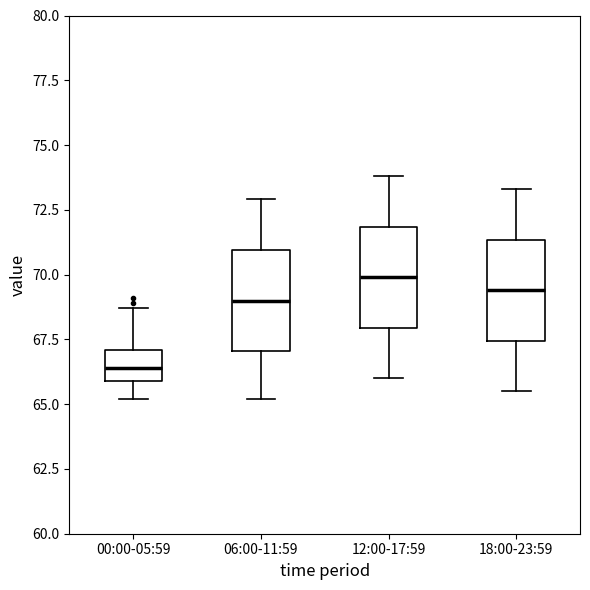

Which box has the highest median line?

12:00-17:59